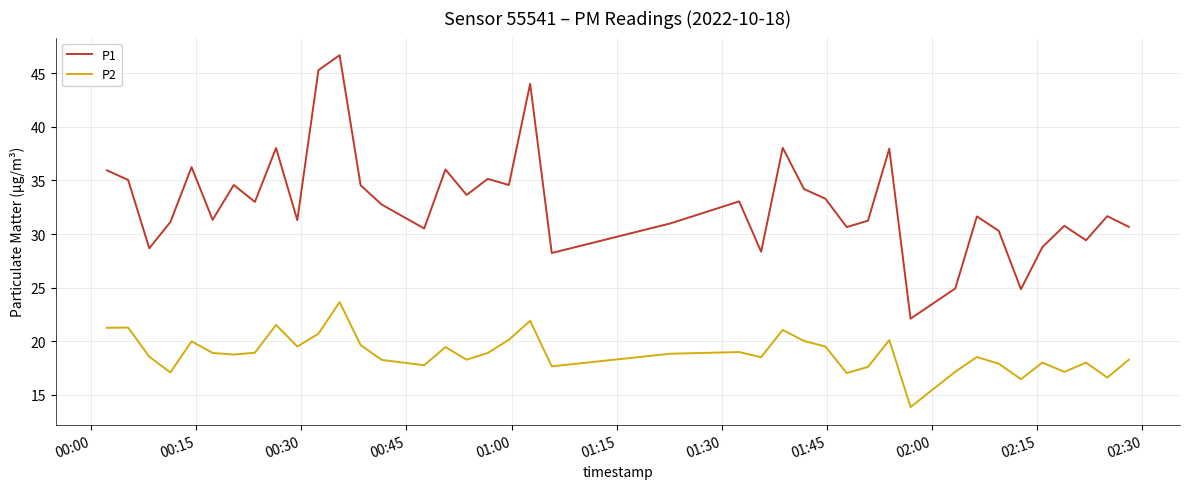

In P2, how many points are lower than both neighbors (excluding endpoints)?

12